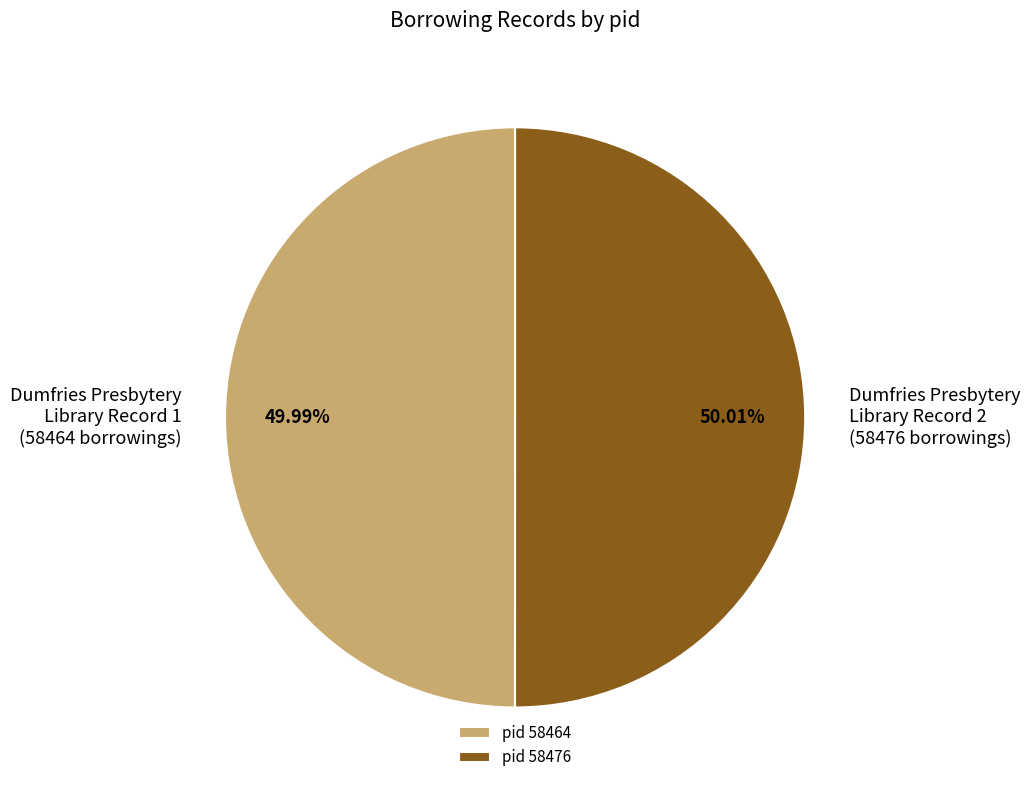

Count the number of slices in the pie.

2